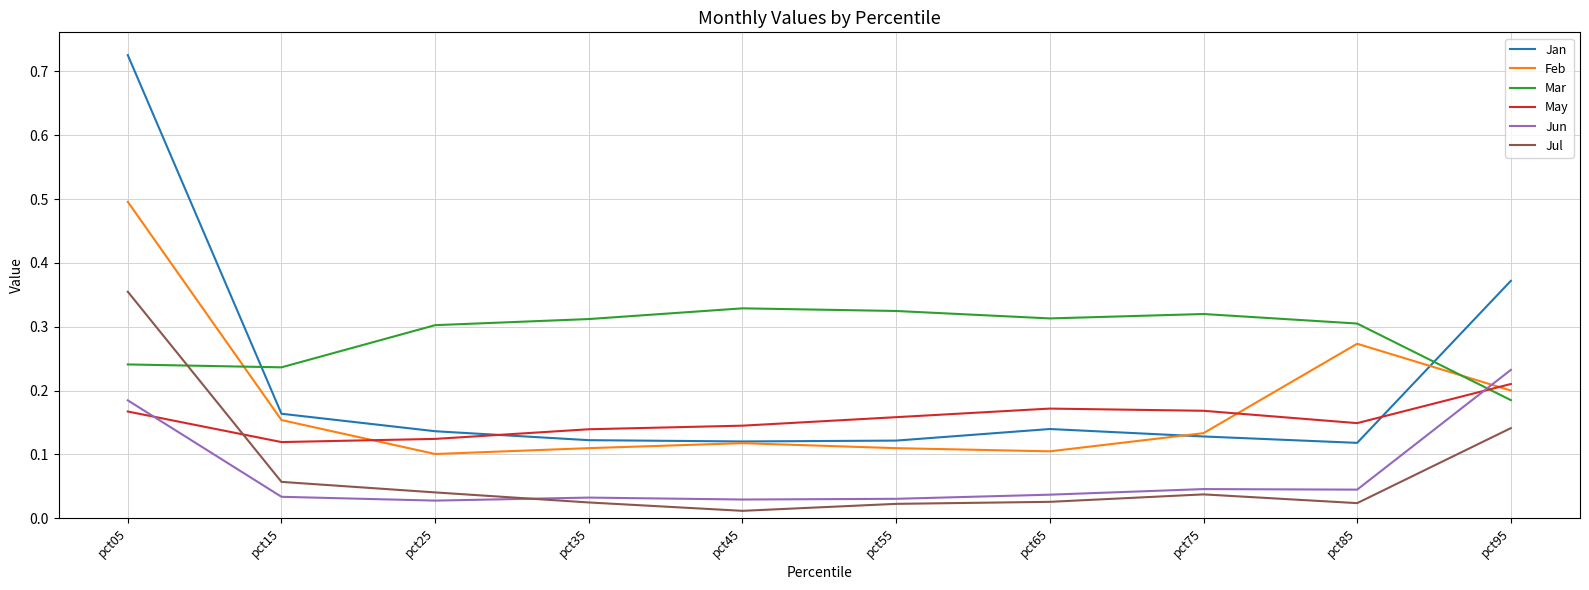

At pct55, list the series in order from smallest to largest.

Jul, Jun, Feb, Jan, May, Mar